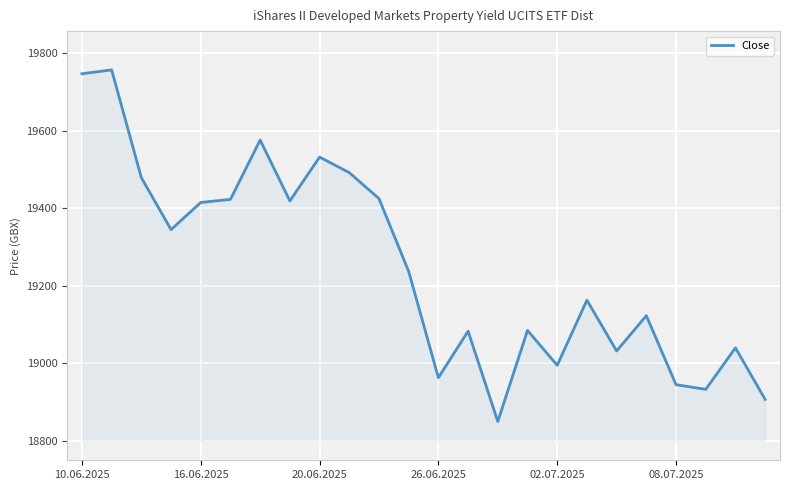

What is the greatest value displayed?

19757